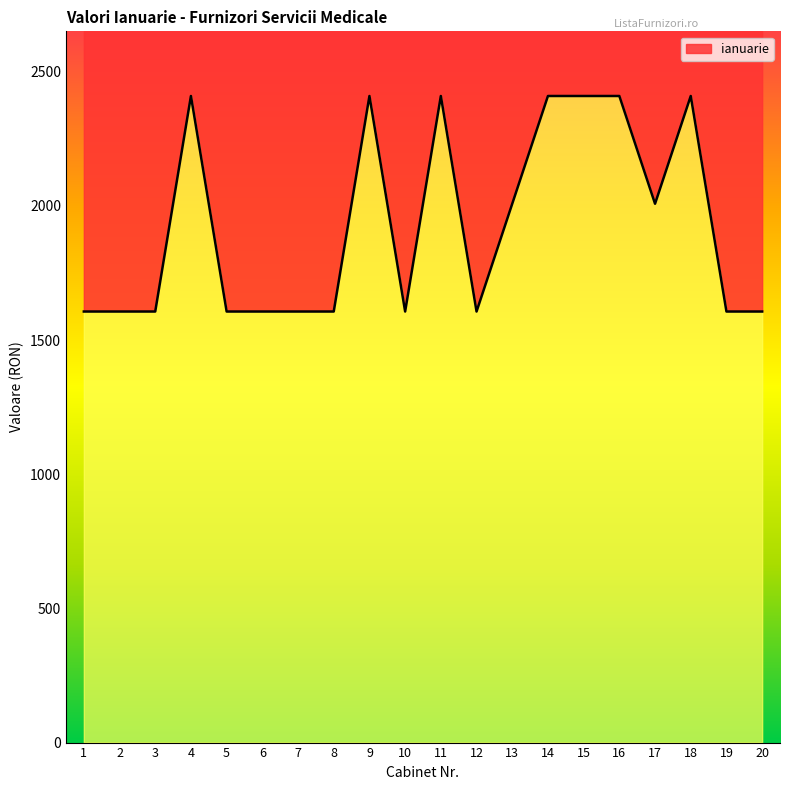

At which category does the data reach its first local valley?

10